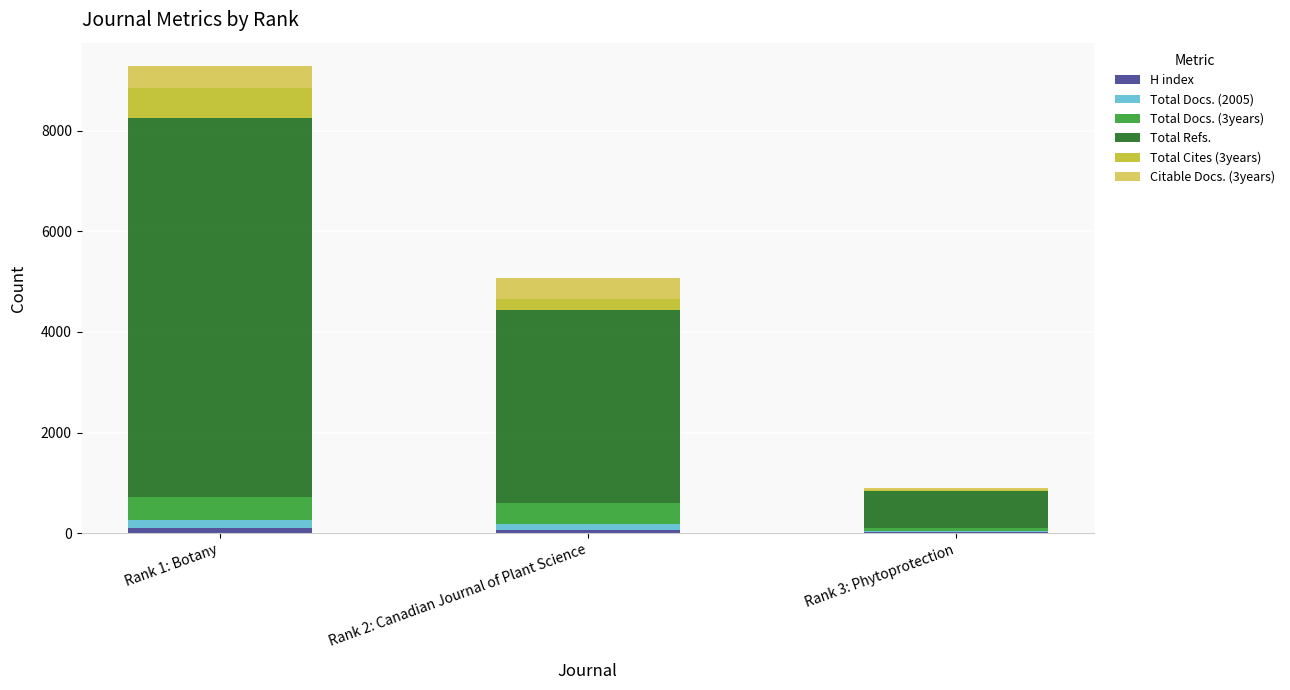

At which category is the sum across all series the highest?

Rank 1: Botany